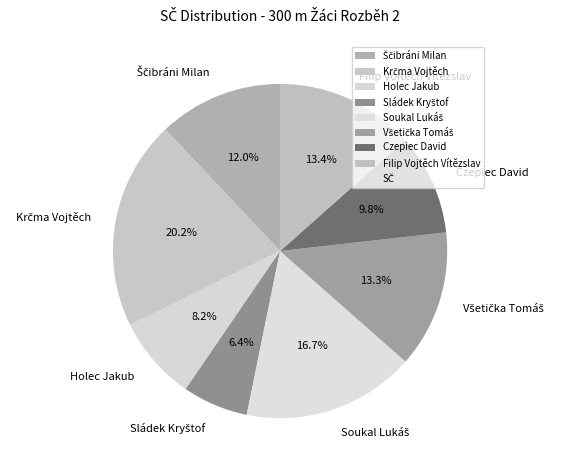

Does Czepiec David represent more than half of the total?

No